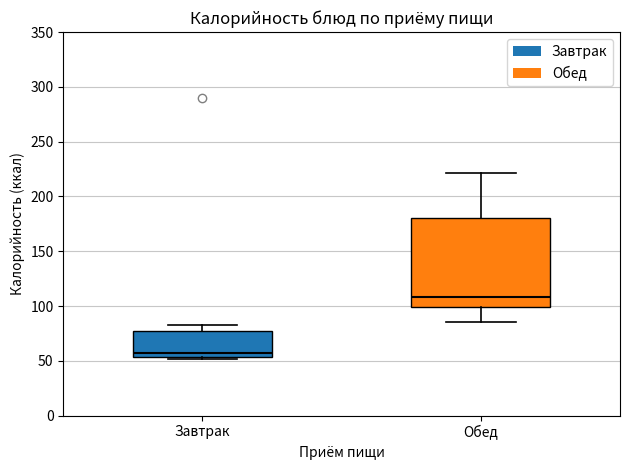

Comparing the boxes themselves (not the whiskers), which one is the tallest?

Обед